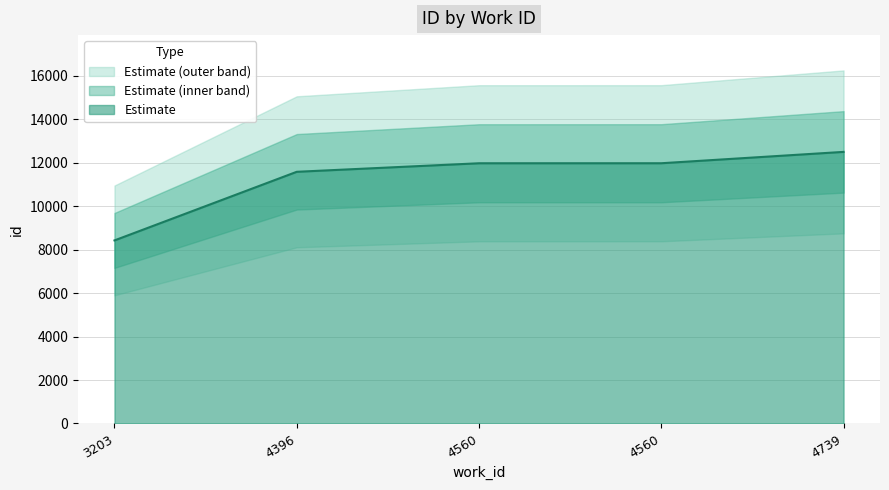

Reading left to right, extract all data points from this chart.

8428	11588	11981	11982	12505